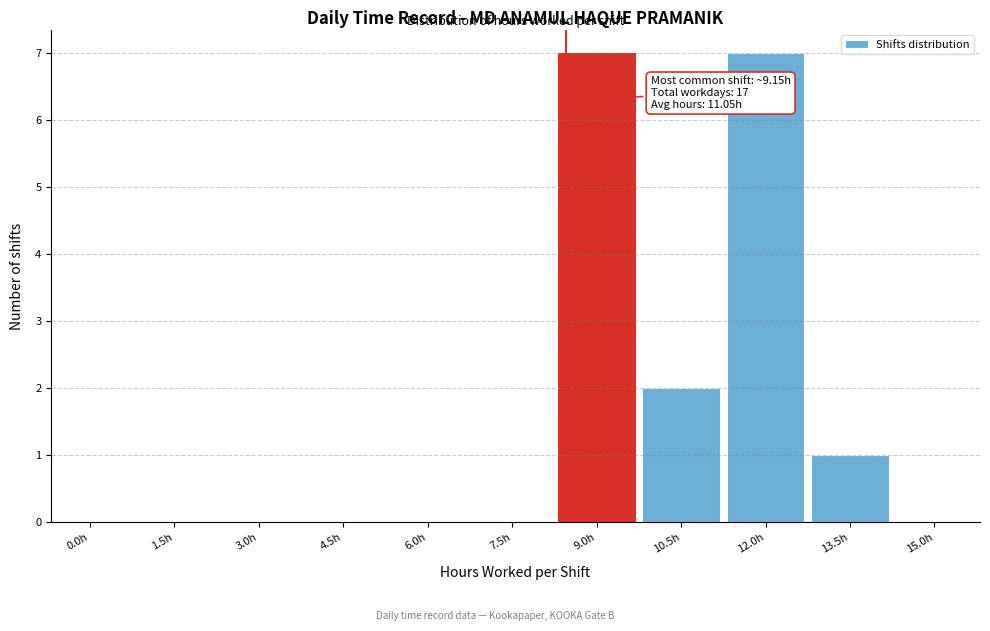

Reading right to left, what are all the values shown in this chart?

15.0h=0	13.5h=1	12.0h=7	10.5h=2	9.0h=7	7.5h=0	6.0h=0	4.5h=0	3.0h=0	1.5h=0	0.0h=0